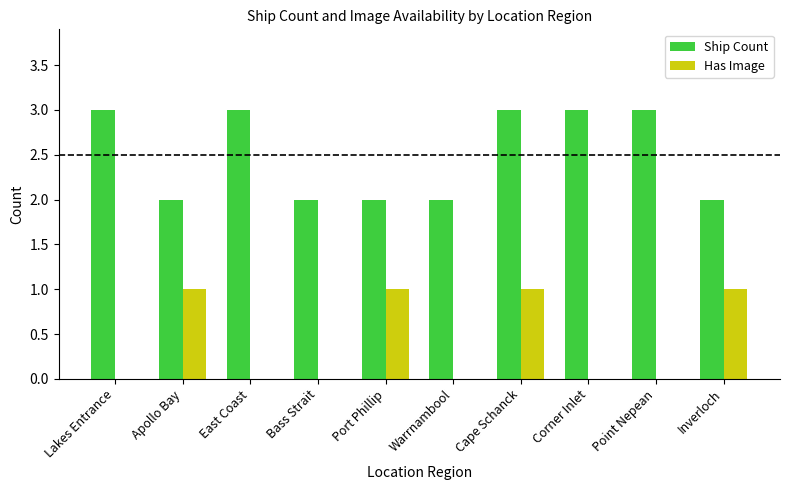

What is the sum of all Has Image values?

4